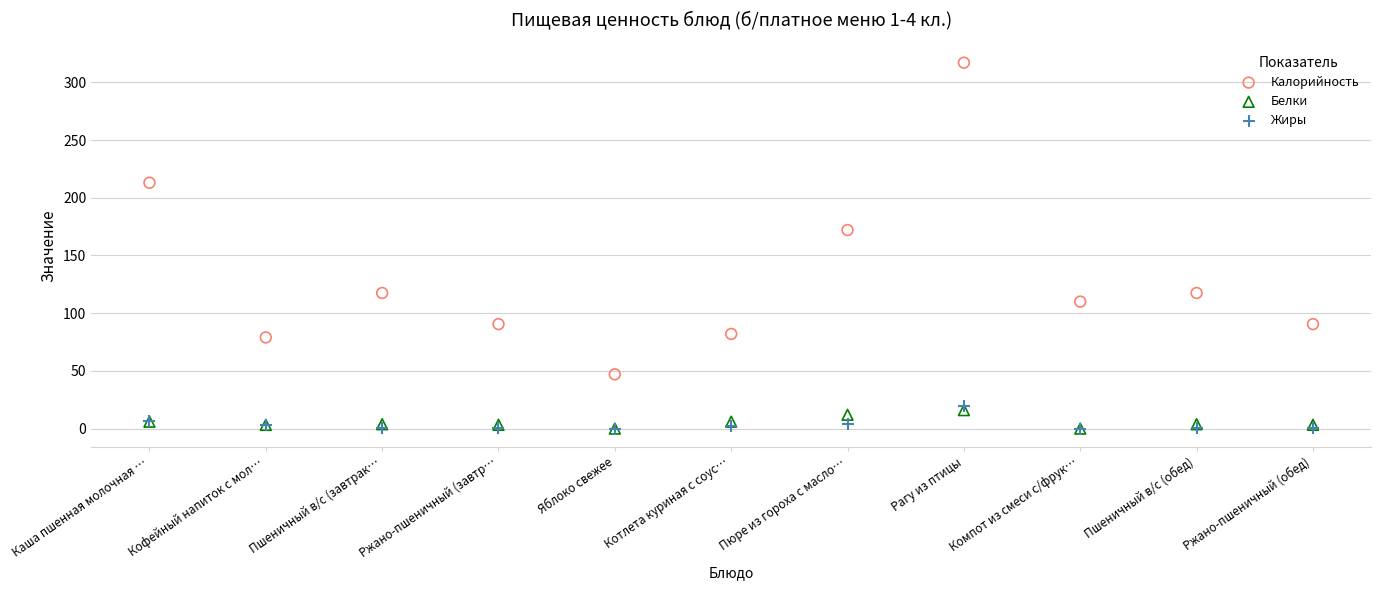

What are all the series names shown in the legend?

Калорийность, Белки, Жиры